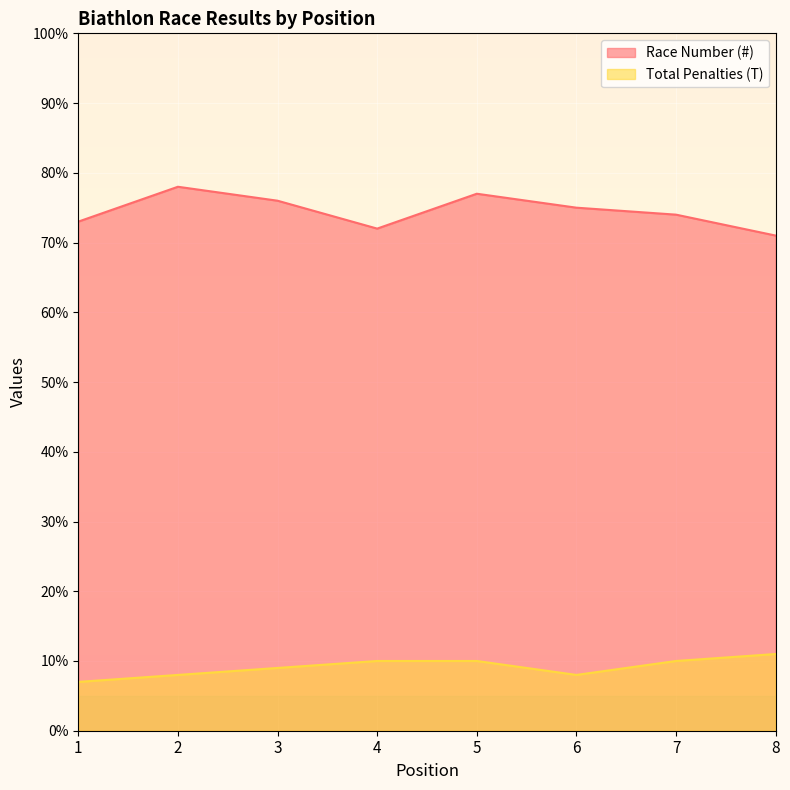

What is the difference between the highest and lowest values at 4?

62